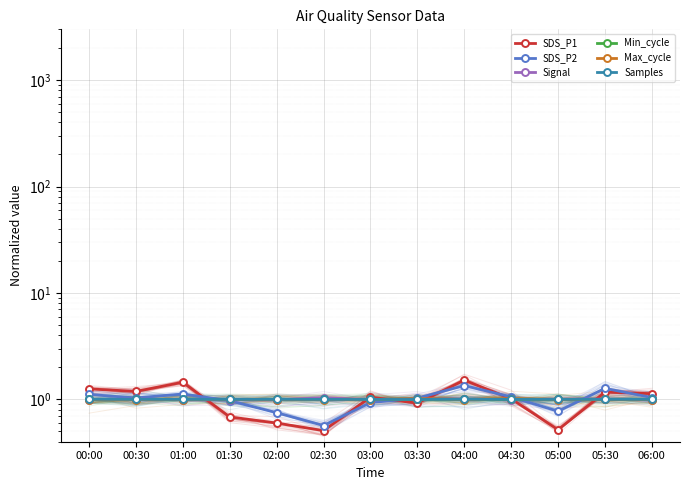

Which label corresponds to the smallest value in the chart?

02:30